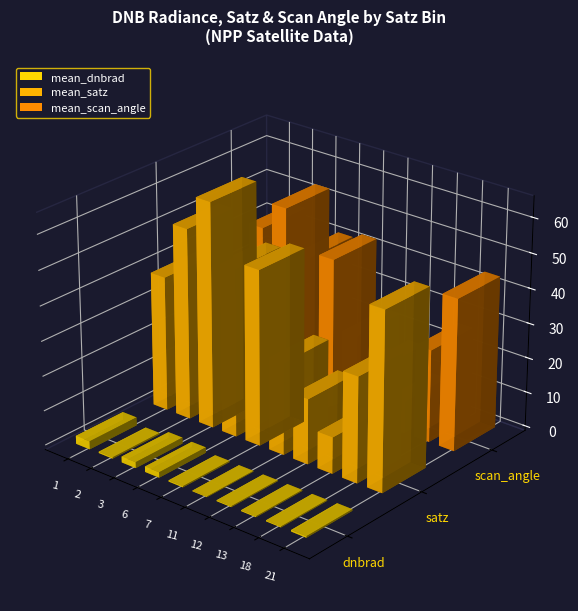

What are all the series names shown in the legend?

mean_dnbrad, mean_satz, mean_scan_angle